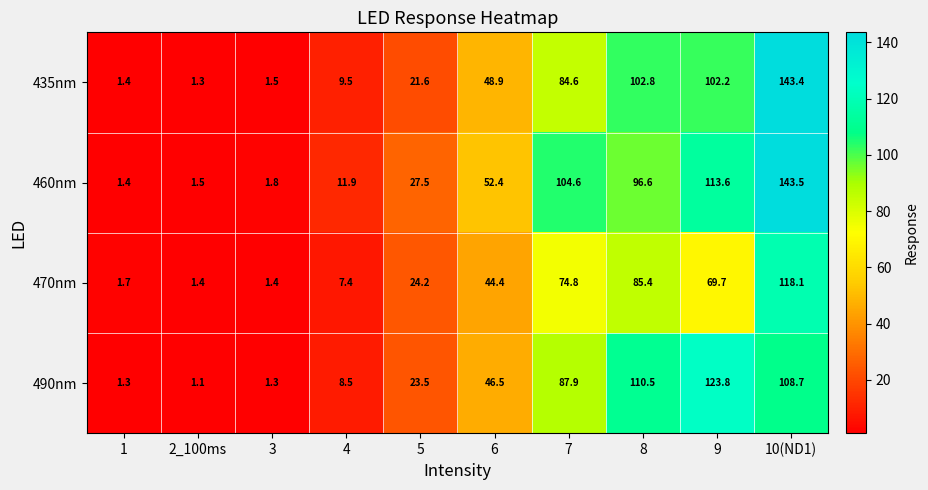

At which label is 435nm closest to 72?

7